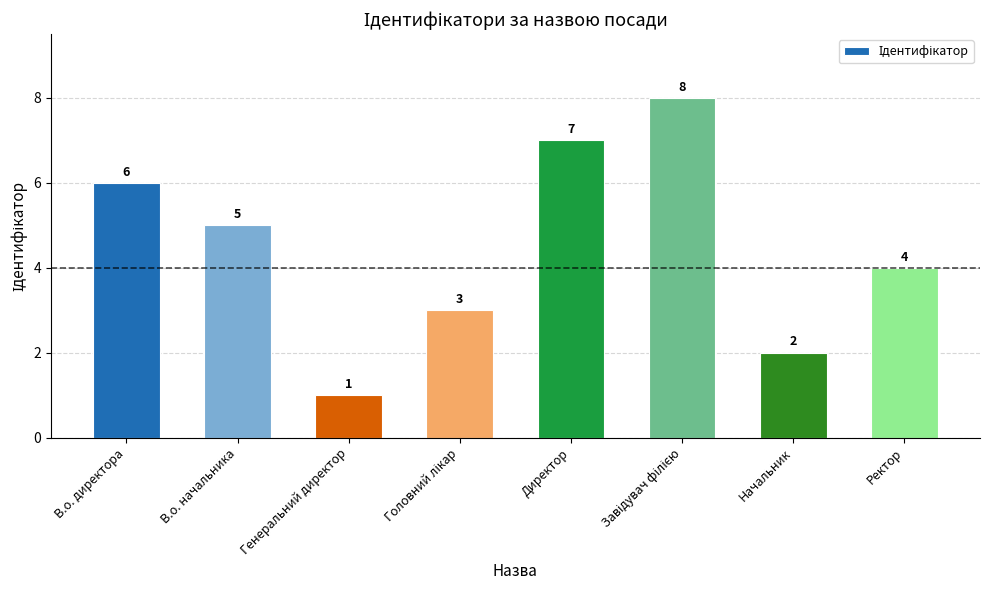

What is the greatest value displayed?

8